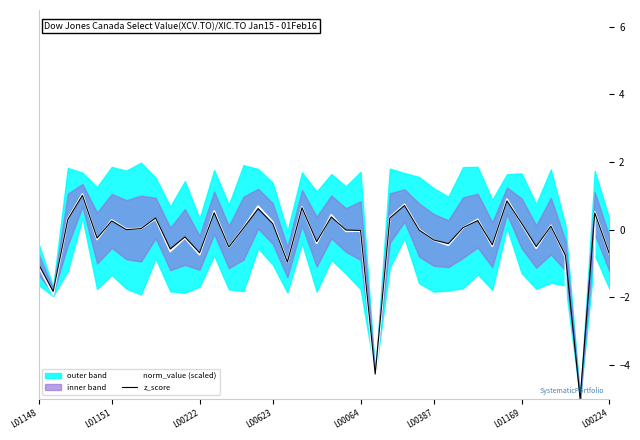

Where is z_score nearest to the value -1?

L01148